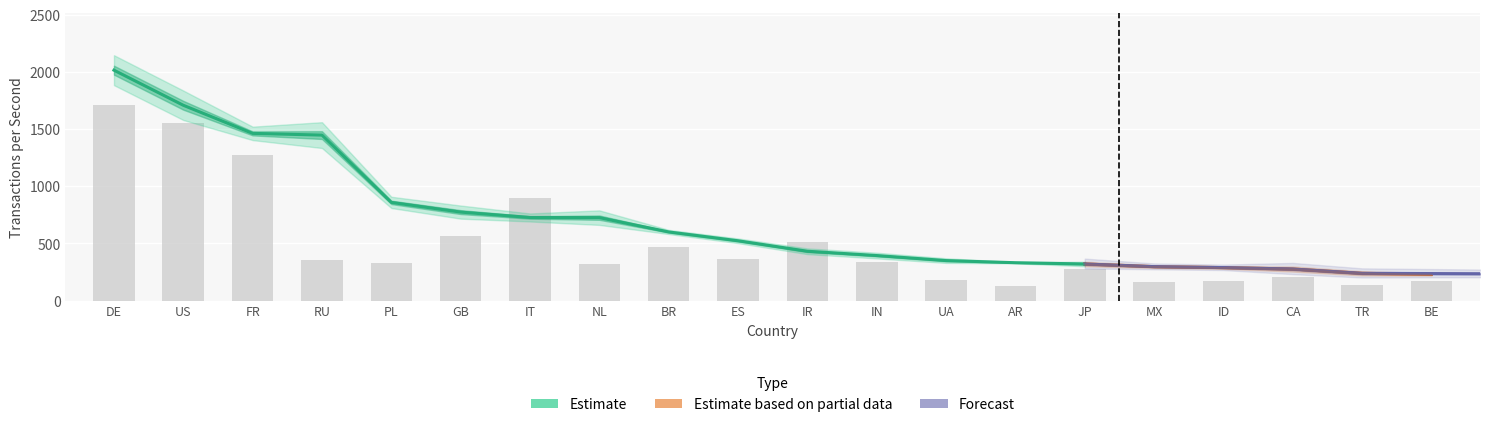

Reading left to right, what are all the values shown in this chart?

tps: DE=2016.2	US=1709.2	FR=1463.2	RU=1448.2	PL=859.4	GB=774.6	IT=727.5	NL=726.1	BR=601.0	ES=523.6	IR=431.9	IN=394.3	UA=350.4	AR=331.8	JP=320.6	MX=297.4	ID=289.1	CA=276.5	TR=238.7	BE=230.6
tps_miss: DE=262.1	US=257.9	FR=117.6	RU=226.0	PL=98.6	GB=114.9	IT=70.2	NL=127.3	BR=36.5	ES=40.8	IR=50.1	IN=49.7	UA=40.6	AR=11.3	JP=39.3	MX=23.3	ID=21.8	CA=44.7	TR=36.4	BE=23.1